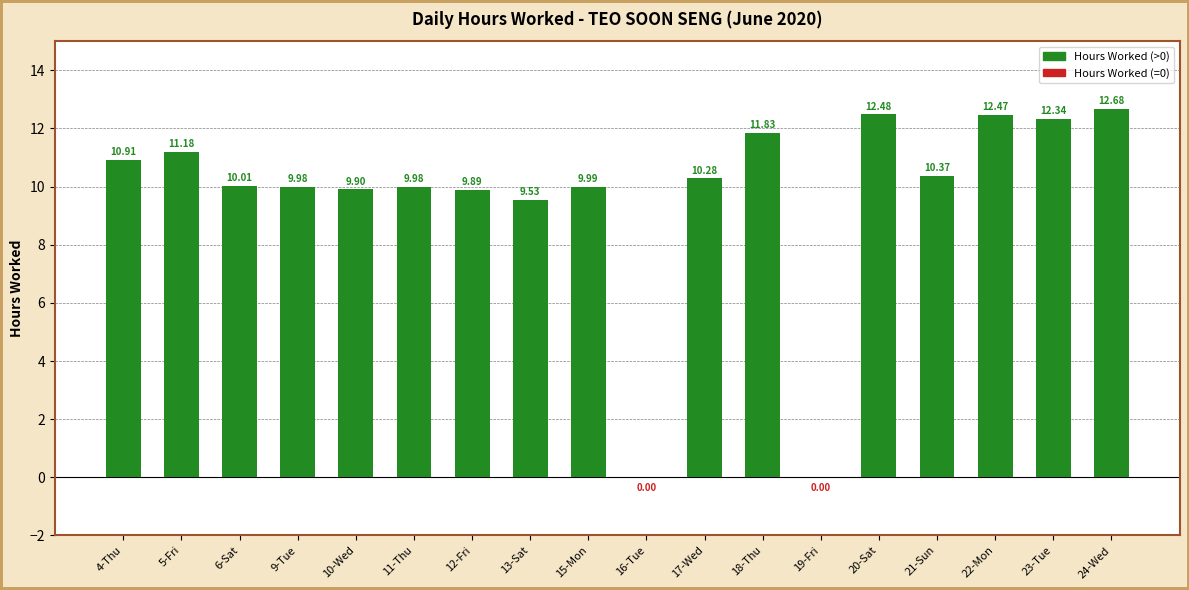

What is the change in value from 9-Tue to 20-Sat?

+2.5